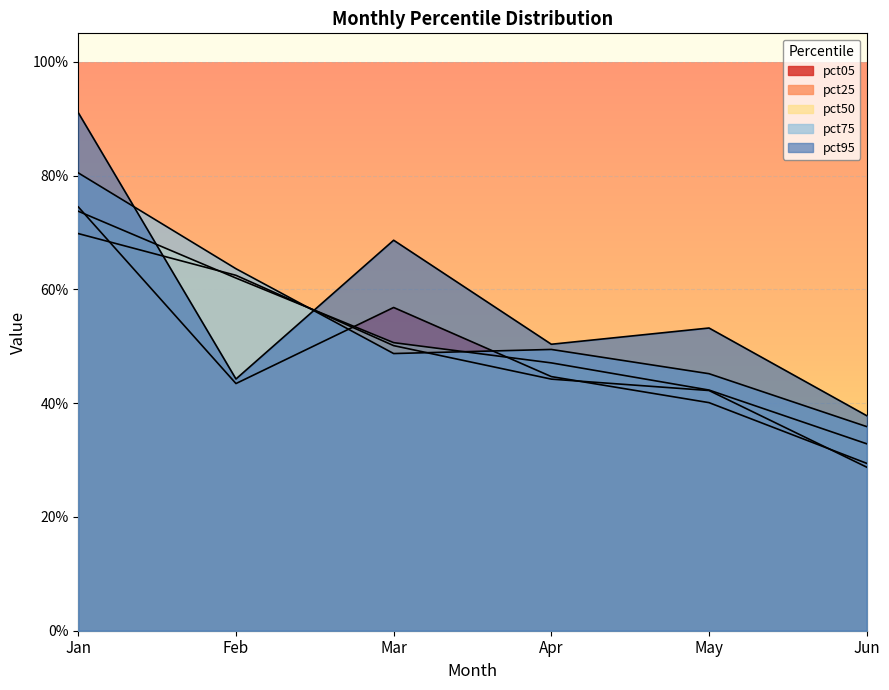

Does the chart display data point markers on the line(s)?

No